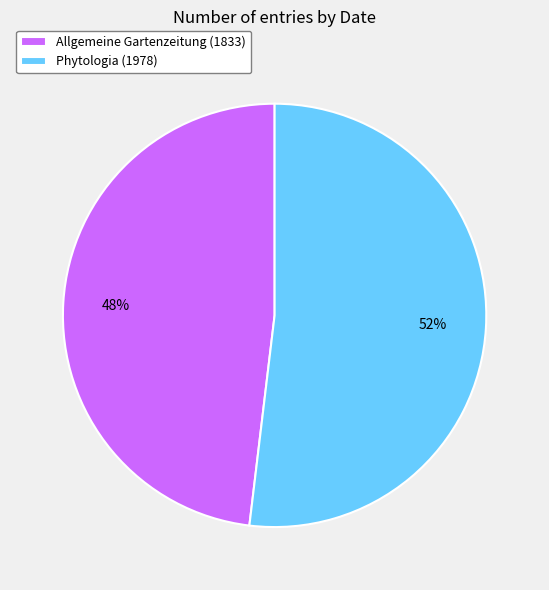

Rank the categories by value from lowest to highest.

Allgemeine Gartenzeitung (1833), Phytologia (1978)